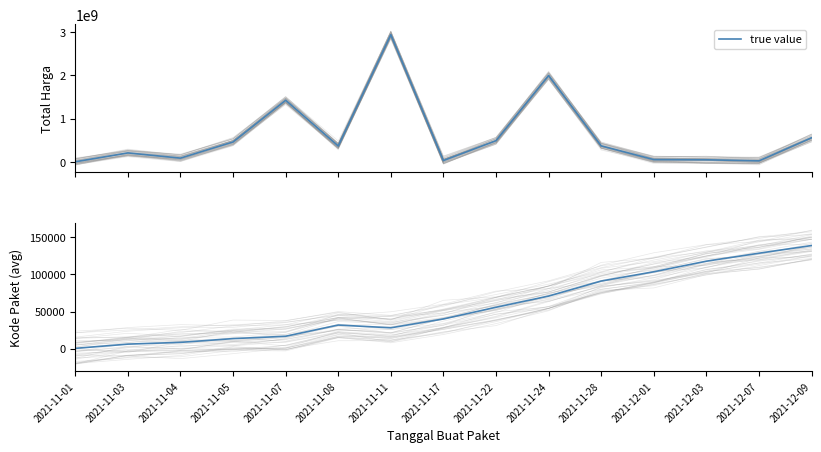

Which label corresponds to the smallest value in the chart?

2021-11-01